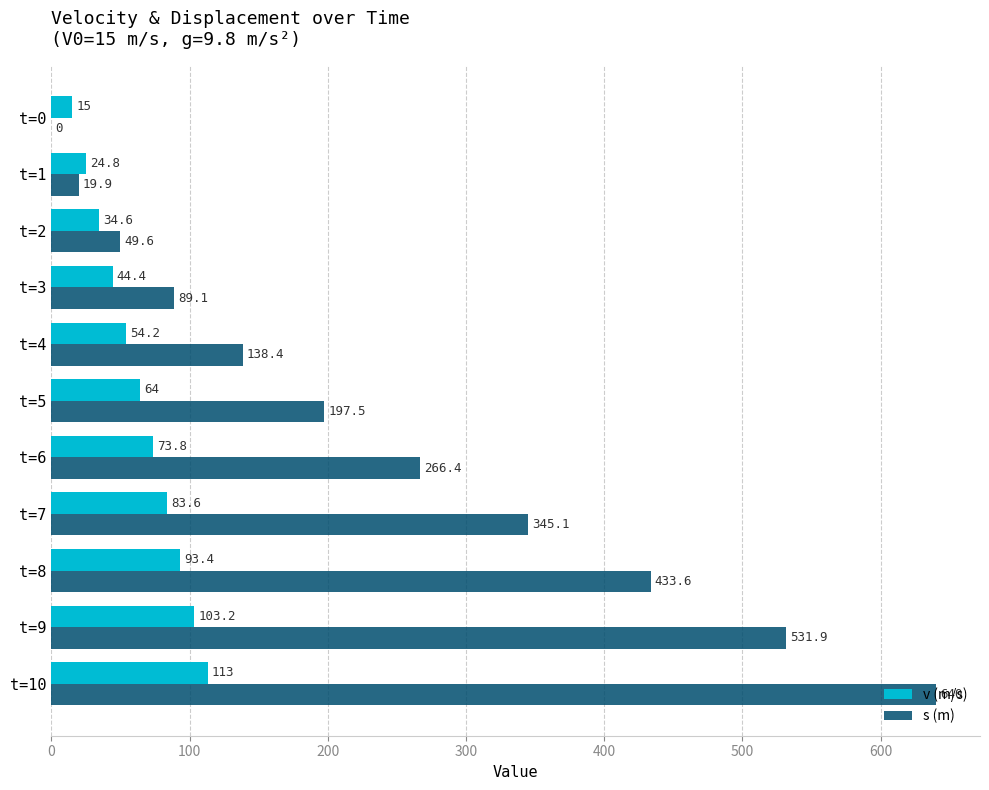

What is the sum of the s (m) values at t=3 and t=10?

729.1